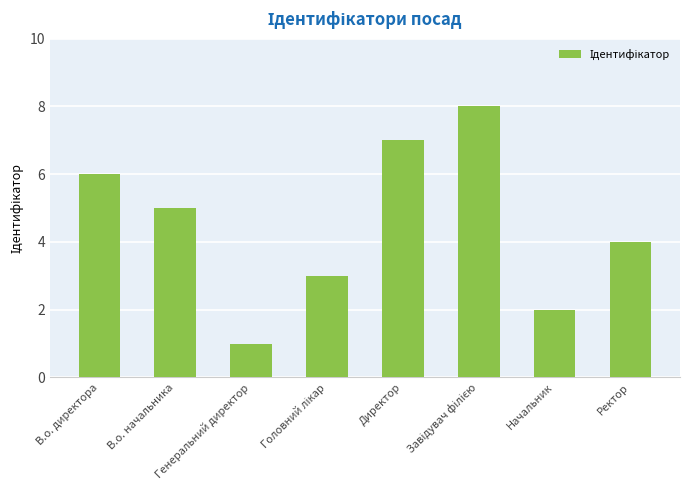

Where does the data first go above 5?

В.о. директора